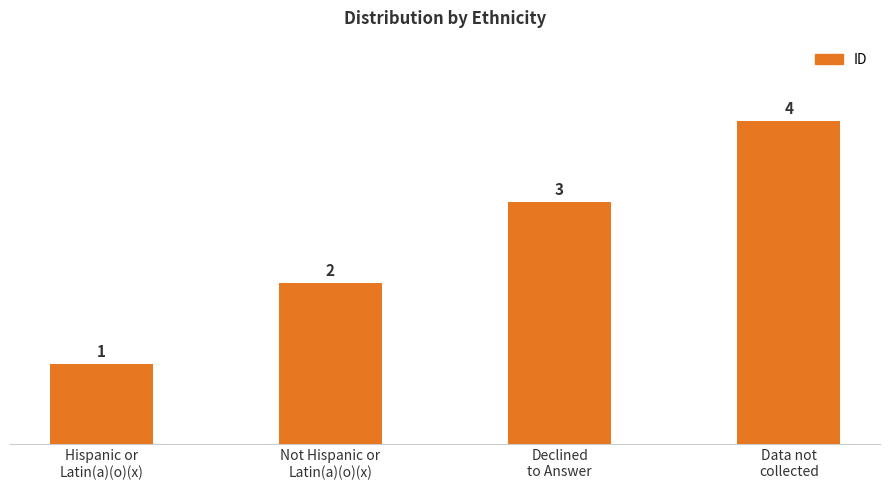

Between Not Hispanic or
Latin(a)(o)(x) and Declined
to Answer, which is larger?

Declined
to Answer